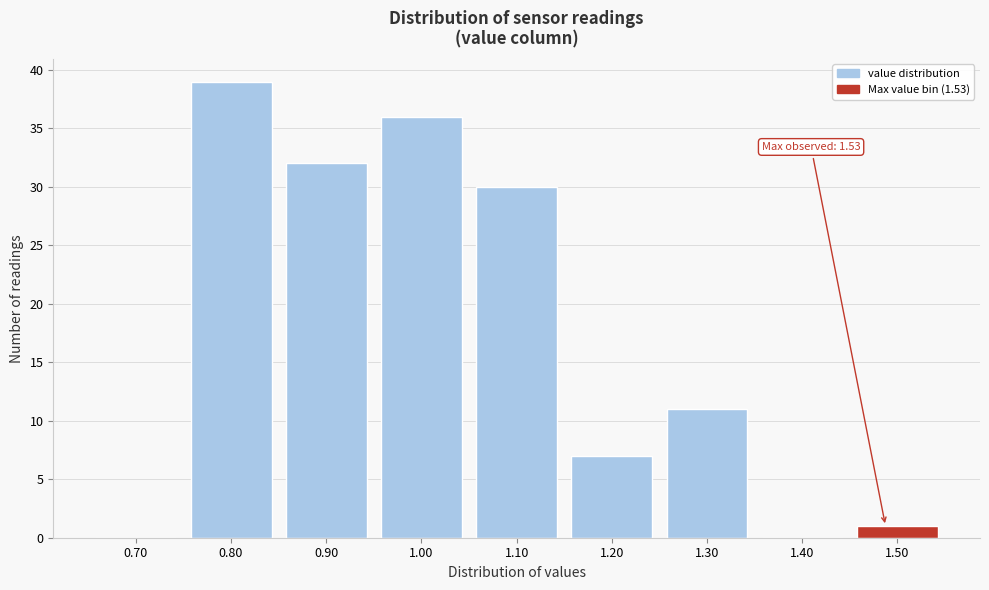

Reading left to right, extract all data points from this chart.

0.70=0	0.80=39	0.90=32	1.00=36	1.10=30	1.20=7	1.30=11	1.40=0	1.50=1